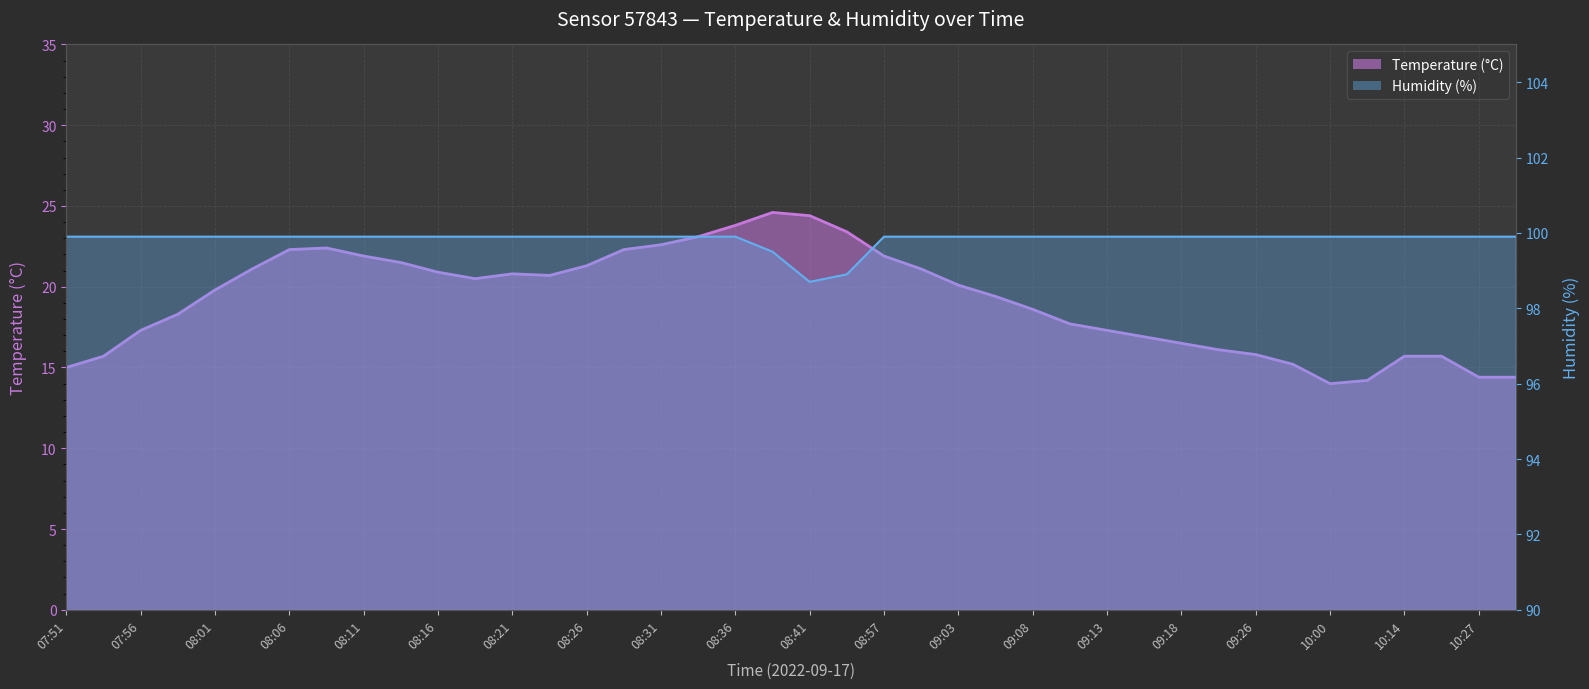

What is the difference between the second highest and second lowest values in the temperature series?

10.2